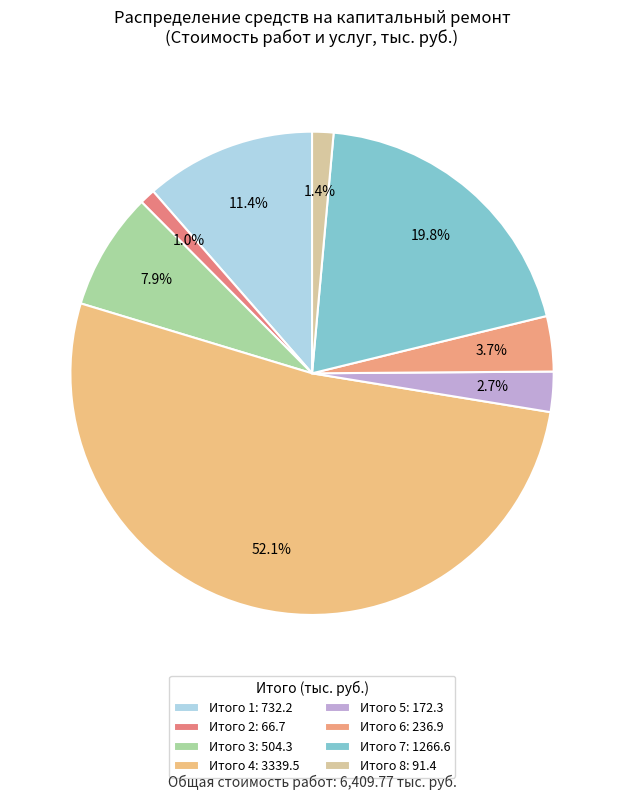

Count the number of slices in the pie.

8